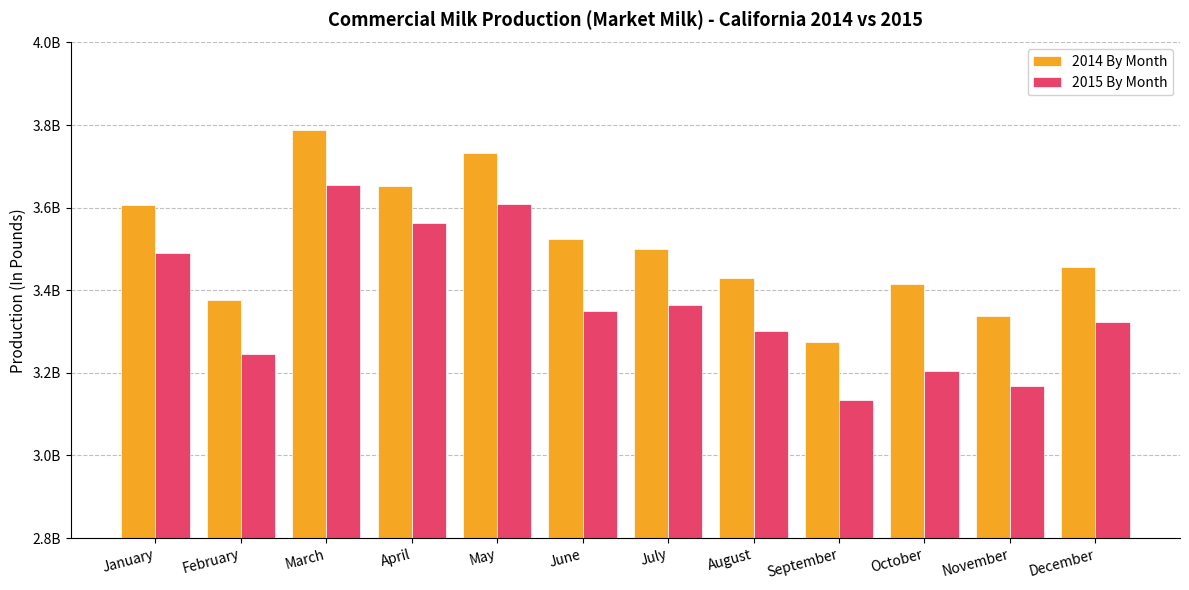

True or false: 2014 By Month has a value of 1068328379 at October.

False